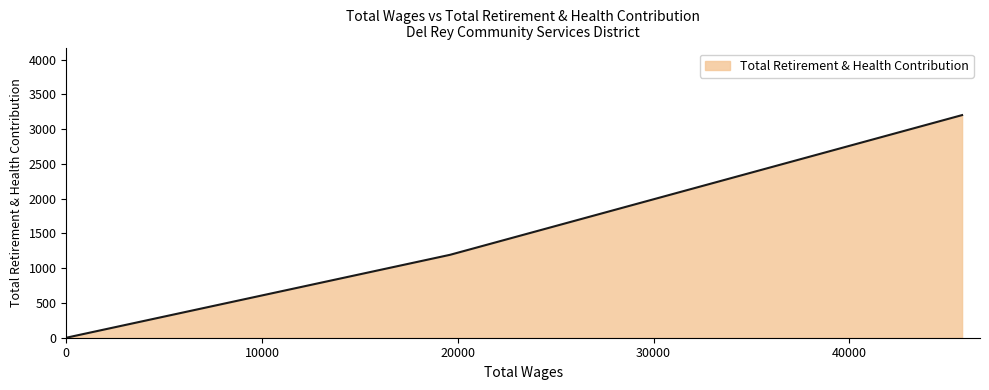

Where is the data nearest to the value 1601?

19605.0